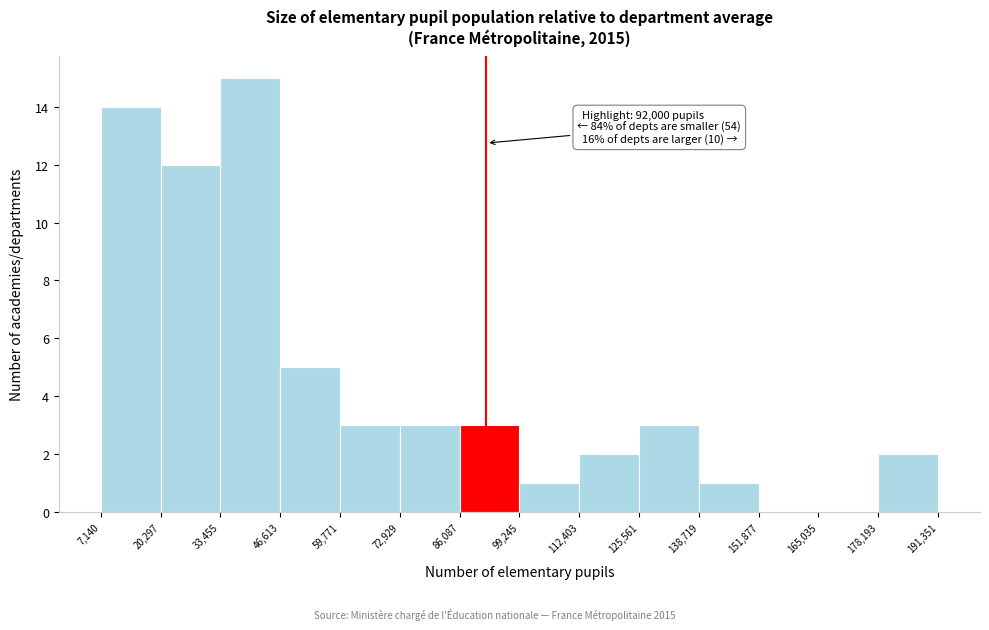

Over which range of the x-axis is the bar tallest?

33,455 to 46,613